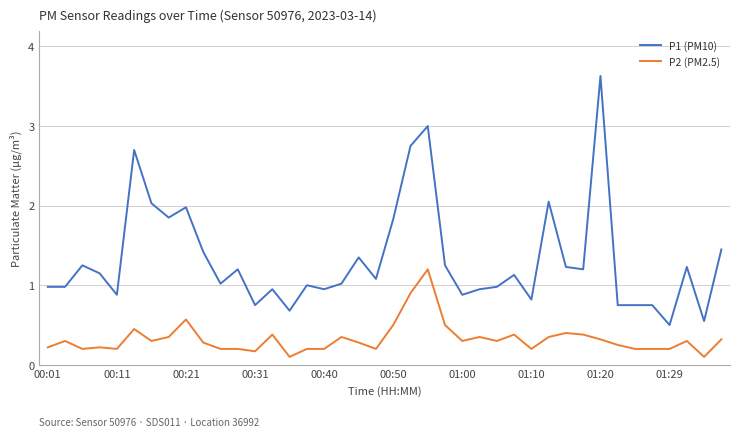

Is this an area chart (filled region under the line)?

No